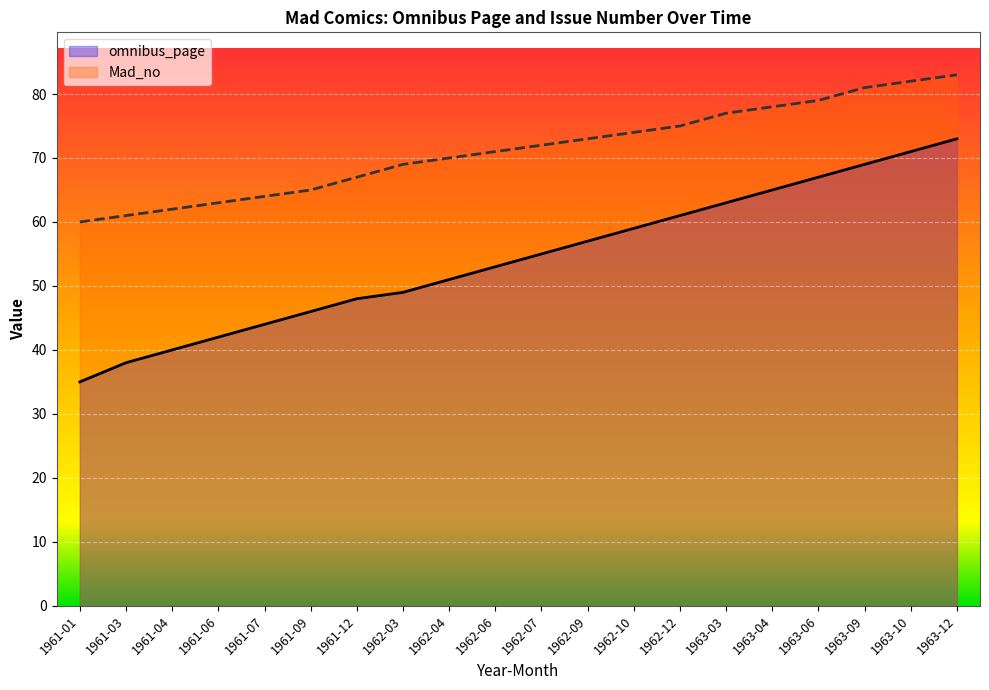

True or false: omnibus_page has more than 0 points higher than both neighbors.

False